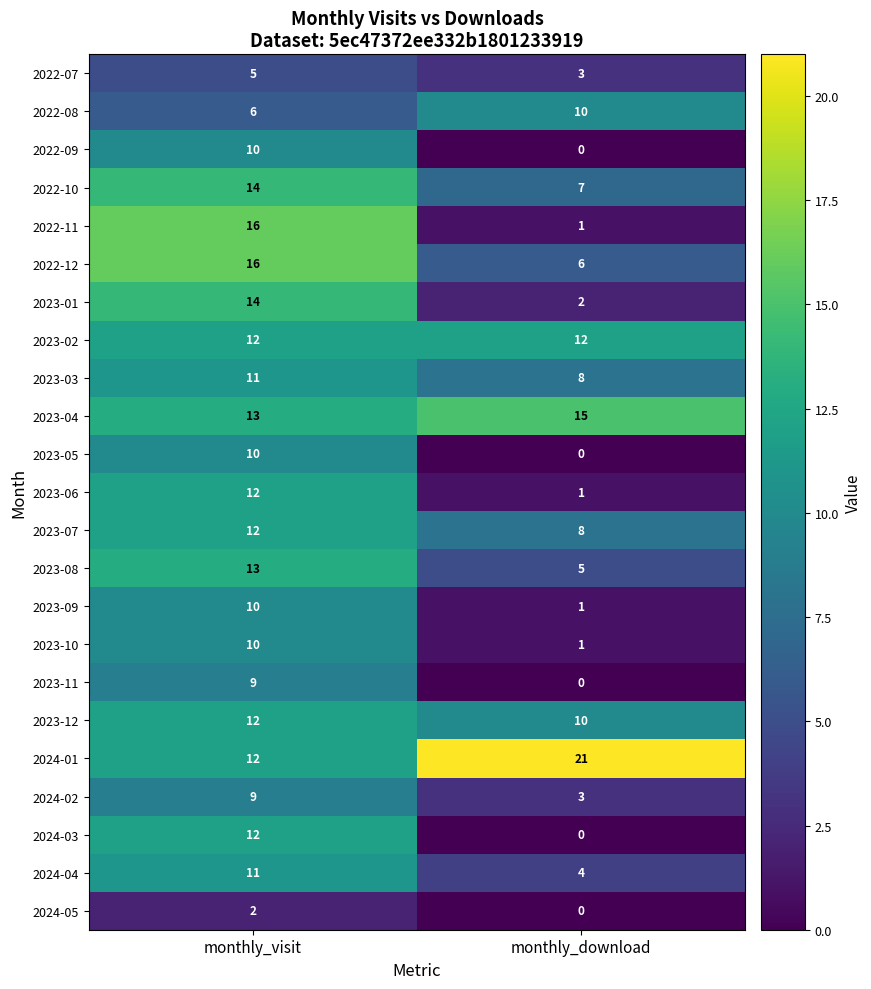

What is the greatest value displayed?

21